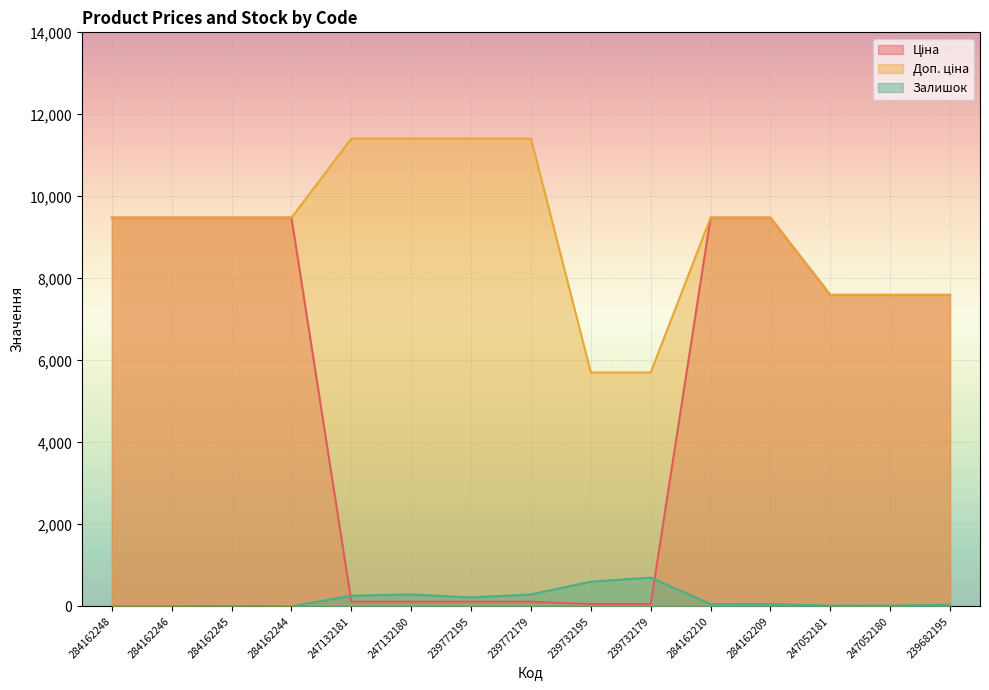

Reading left to right, list all the values displayed in this chart.

Ціна: 9480.1	9480.1	9480.1	9480.1	114.1	114.1	114.1	114.1	57.0	57.0	9480.1	9480.1	7596.5	7596.5	7596.5
Доп. ціна: 9480.1	9480.1	9480.1	9480.1	11410.0	11410.0	11410.0	11410.0	5705.0	5705.0	9480.1	9480.1	7596.5	7596.5	7596.5
Залишок: 0.0	0.0	8.0	0.0	260.0	290.0	218.0	290.0	601.0	702.0	56.0	53.0	20.0	21.0	39.0